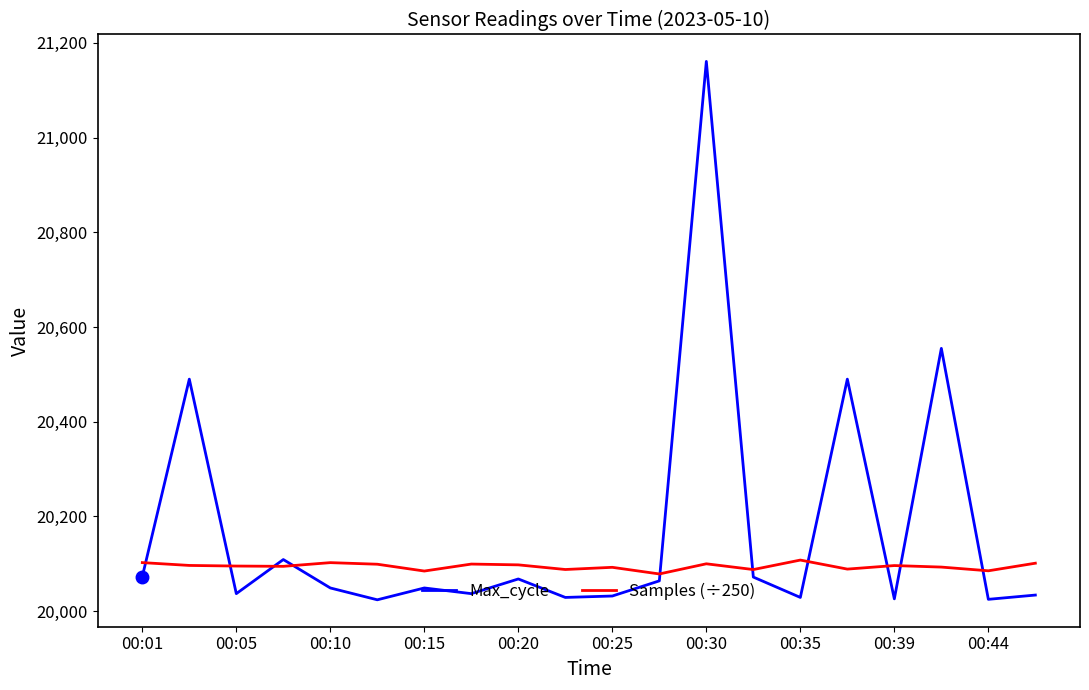

Which series has the widest spread of values?

Max_cycle